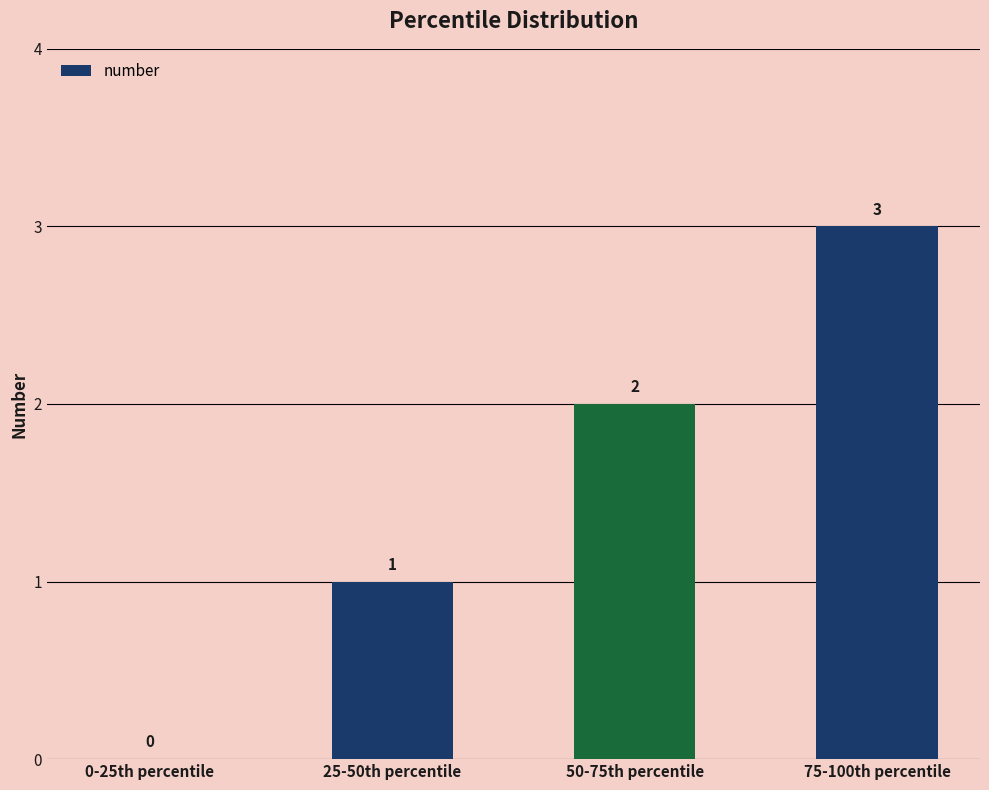

How many values are between 1 and 3?

3